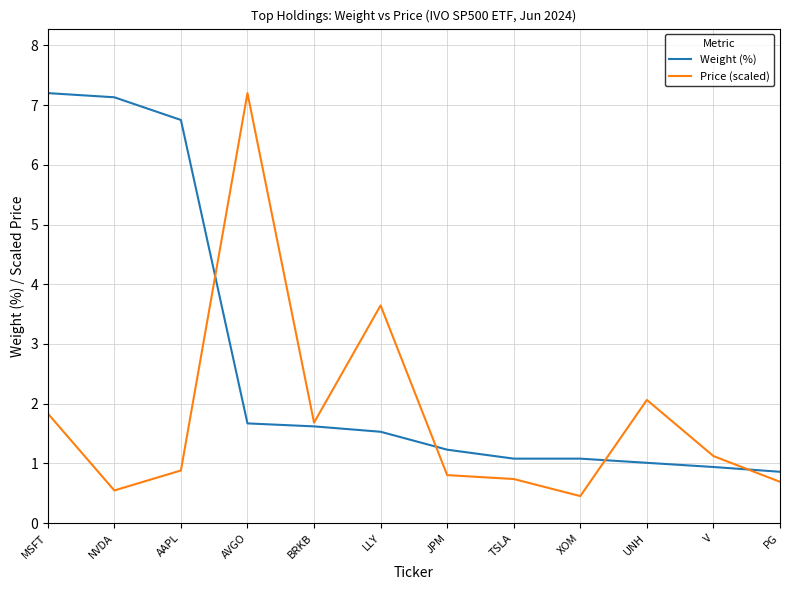

Where do Weight (%) and Price (scaled) first cross each other?

AAPL and AVGO